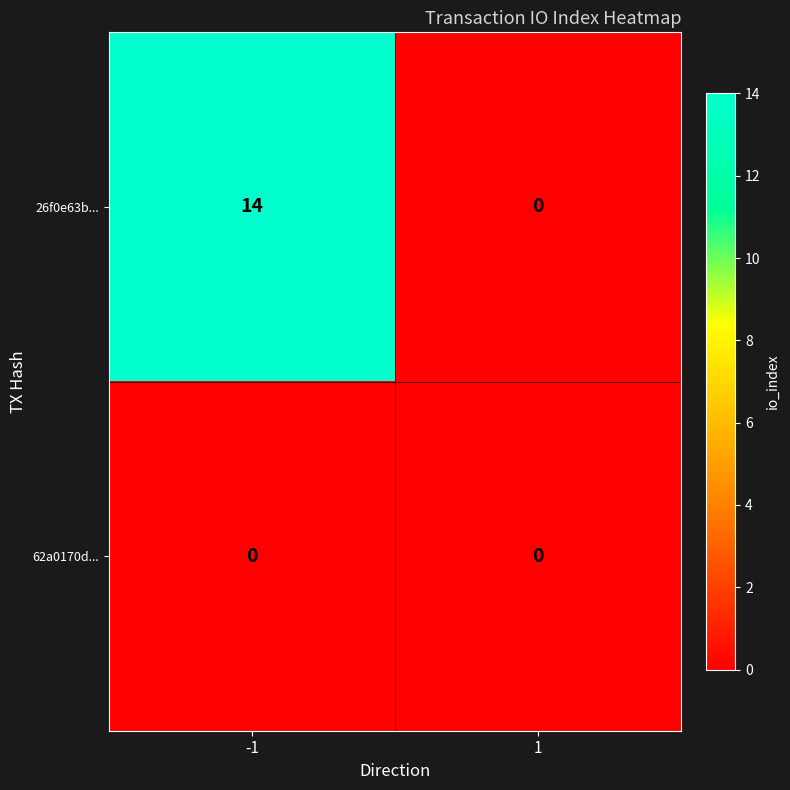

Between -1 and 1, which series saw the biggest shift?

26f0e63b...